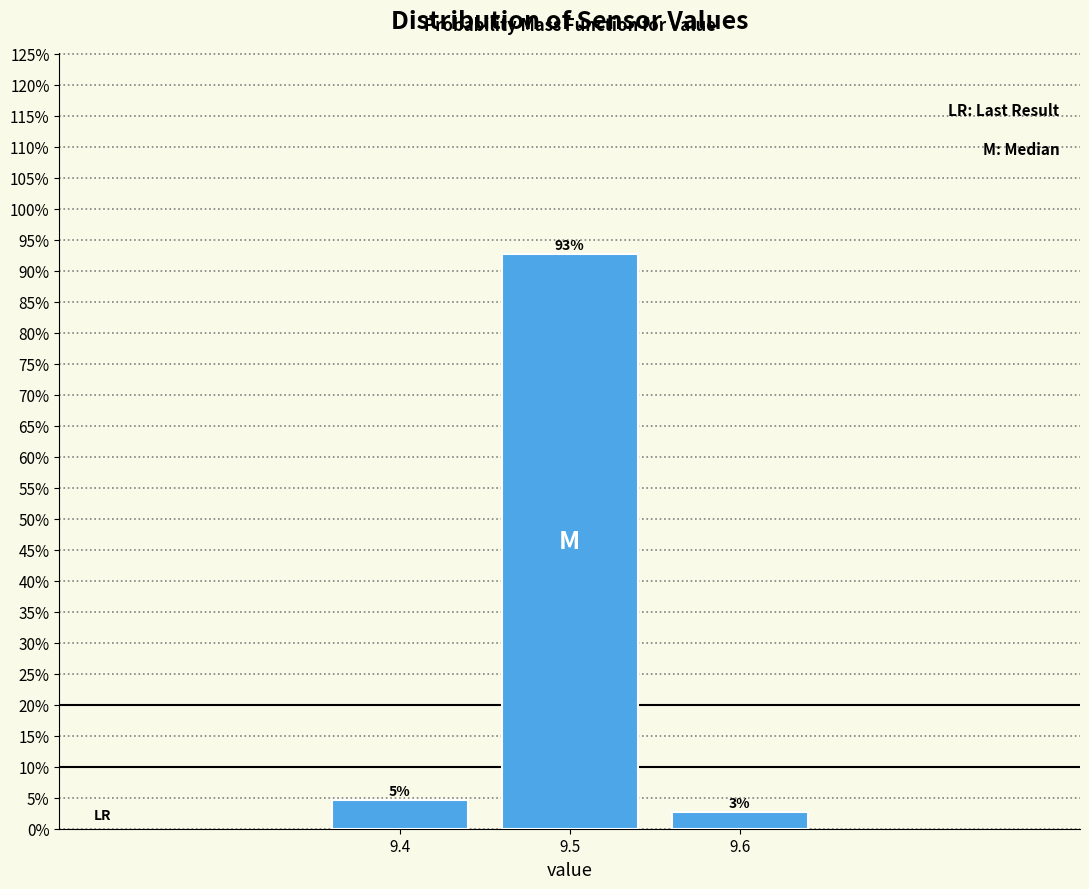

How many bars are there in total?

3